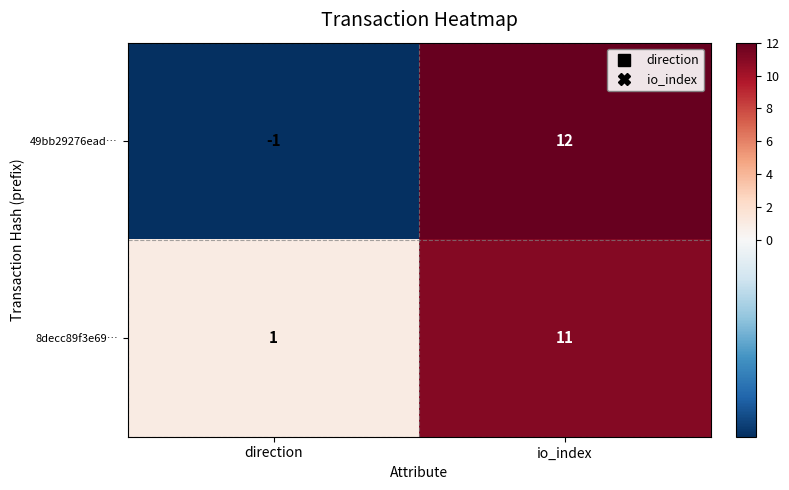

Reading right to left, transcribe all the data shown in this chart.

49bb29276ead…: 12	-1
8decc89f3e69…: 11	1